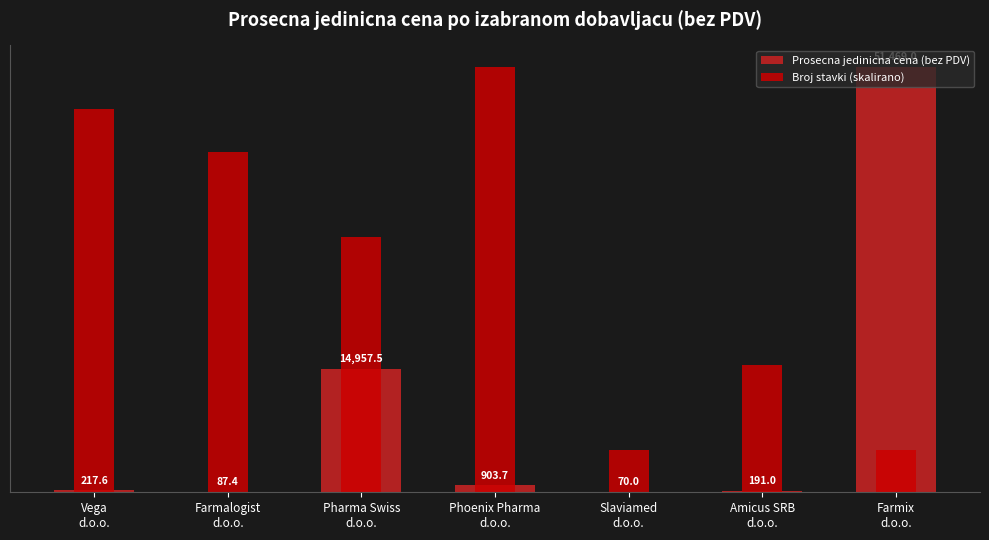

What is the sum of all Prosecna jedinicna cena (bez PDV) values?

67896.2